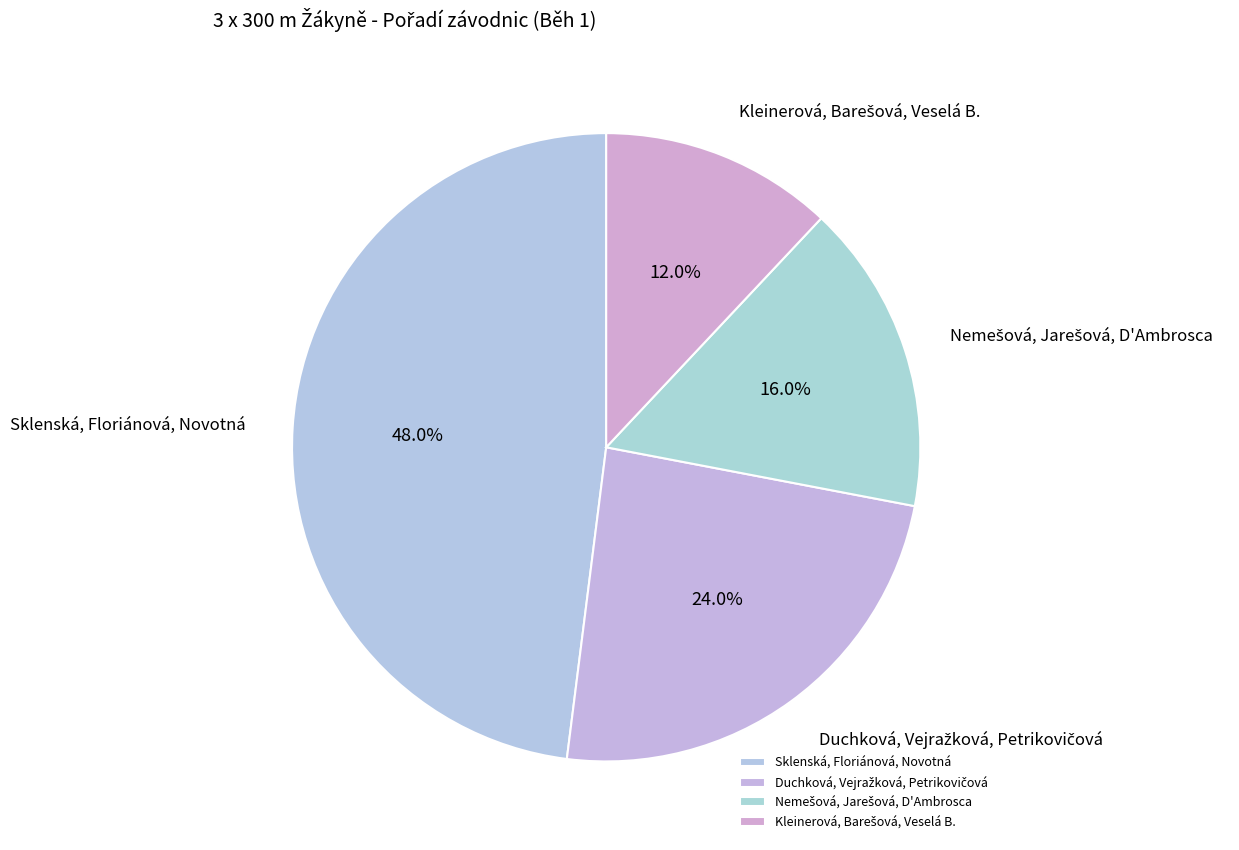

Does any single category account for the majority?

No